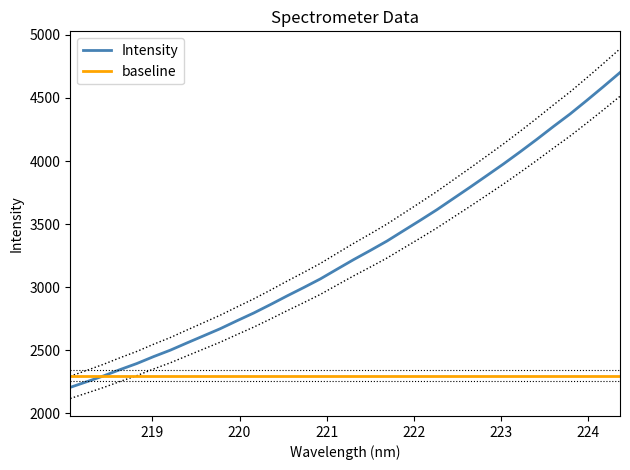

What is the value of the 26th point from the left?

3730.0